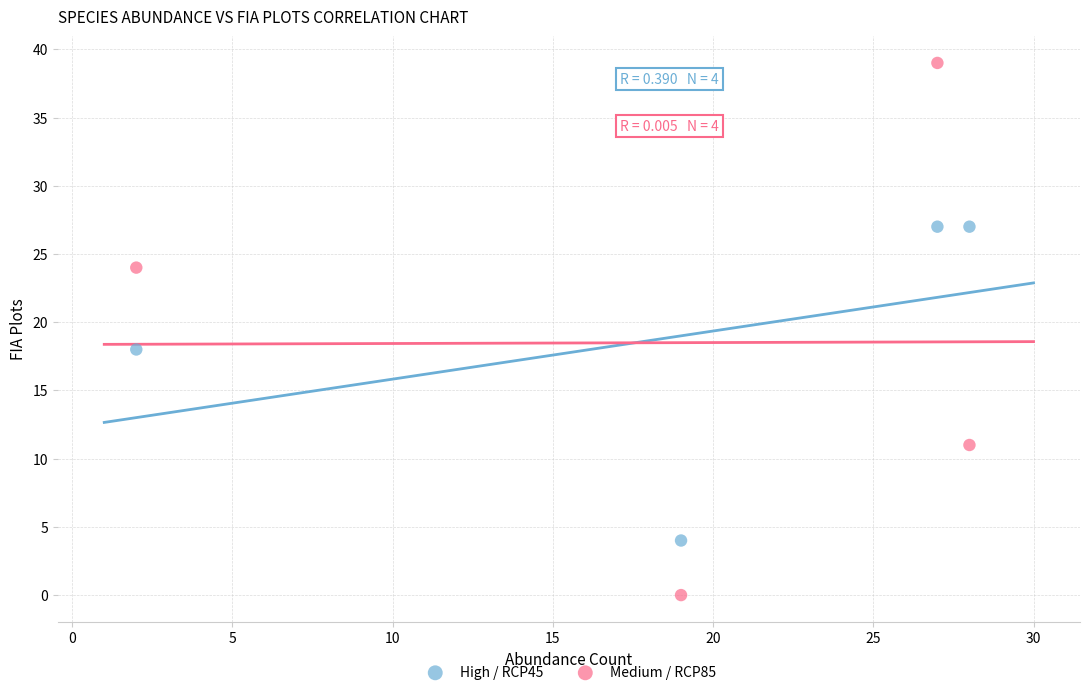

Across all data points, what is the average Y value?

19